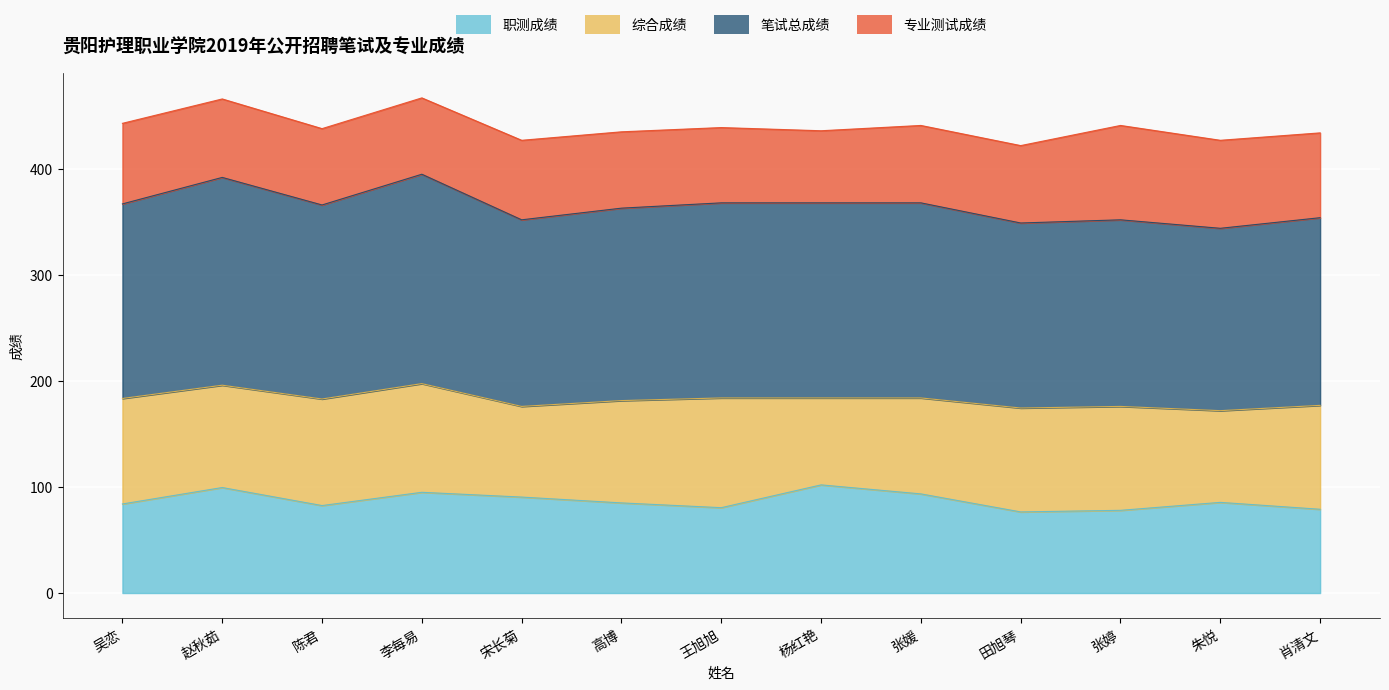

What is the label of the 13th point from the left?

肖清文